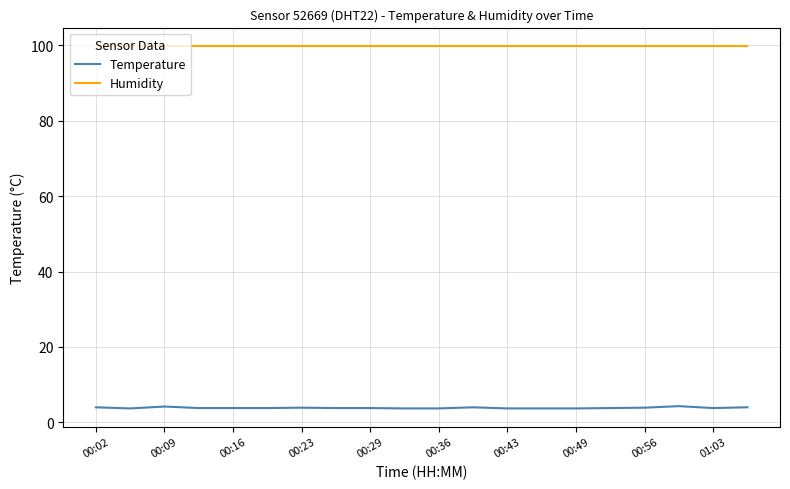

Rank the series by their maximum value, from lowest to highest.

Temperature, Humidity